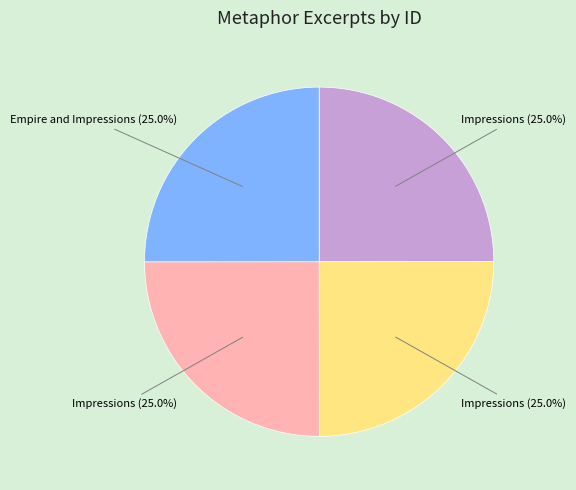

Count the number of slices in the pie.

4